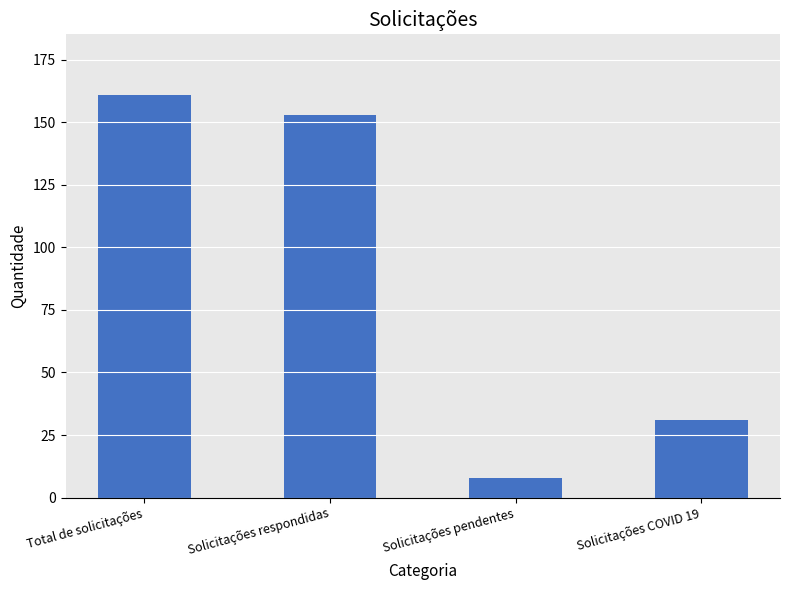

What is the sum of all values?

353